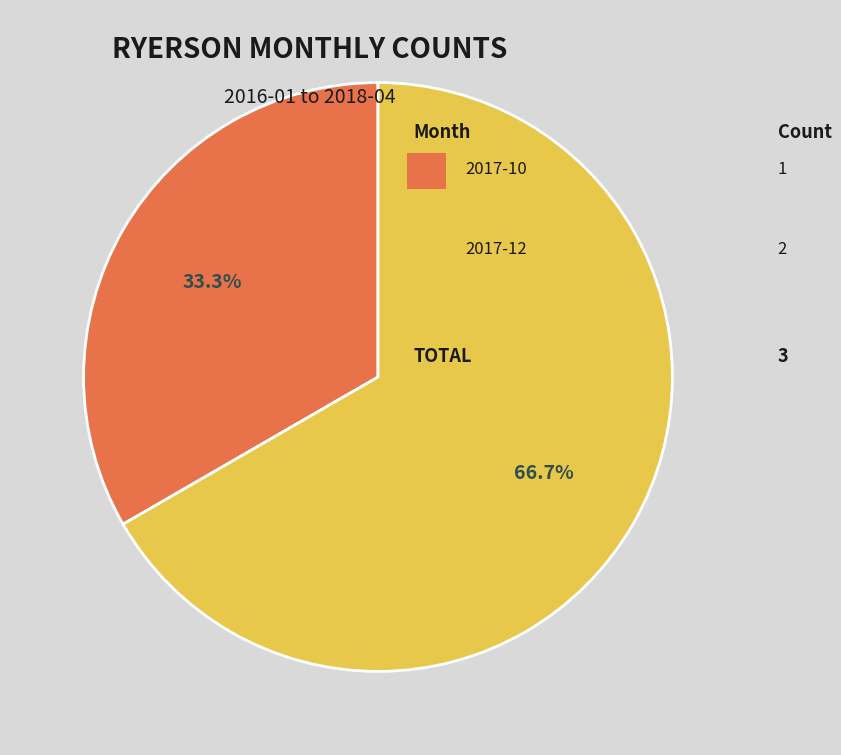

Does any single category account for the majority?

Yes